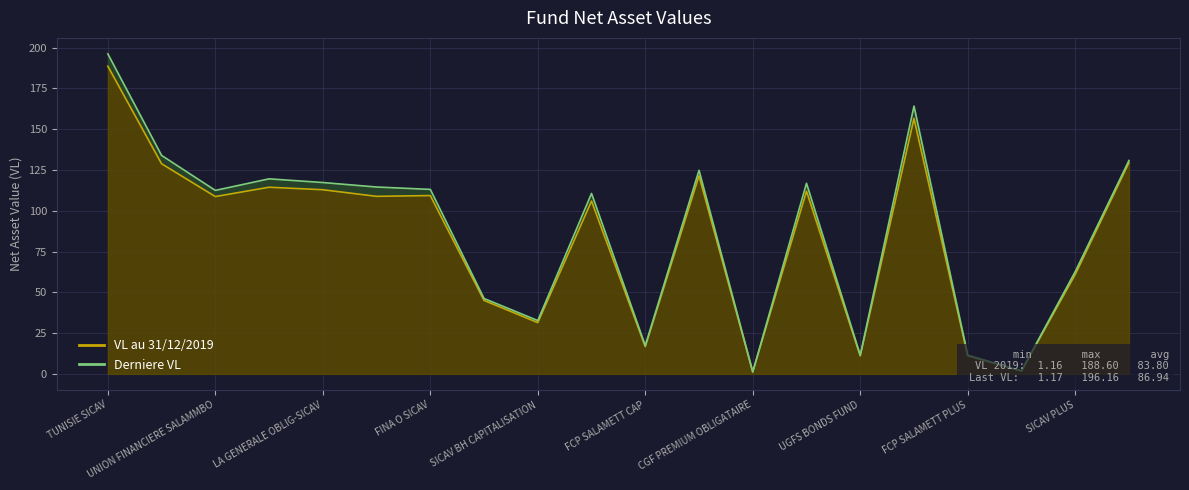

True or false: VL anterieure has a value of 61.0 at FINA O SICAV.

False